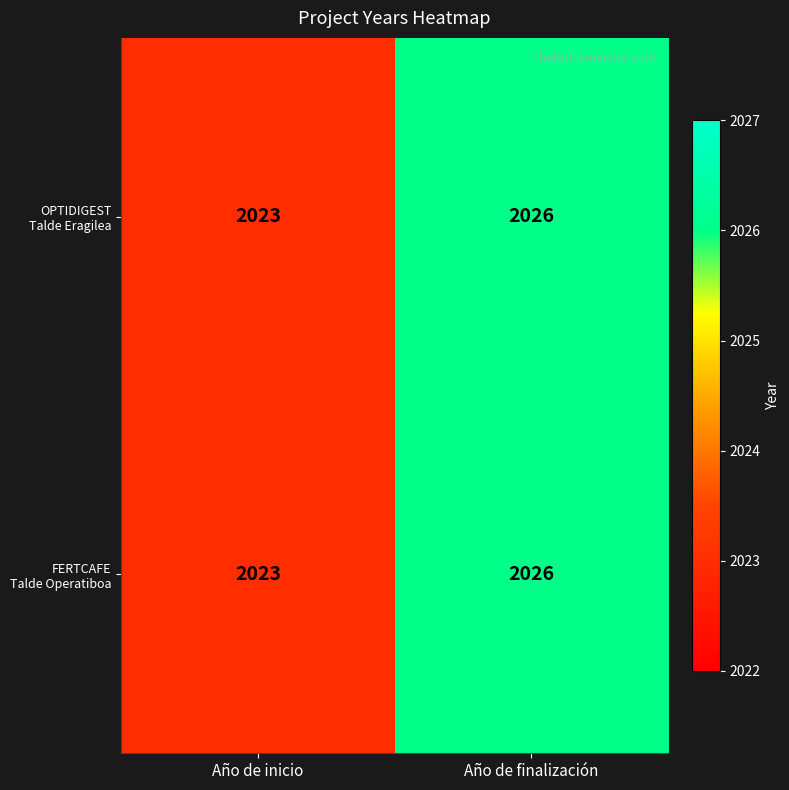

Which label corresponds to the largest value in the chart?

Año de finalización